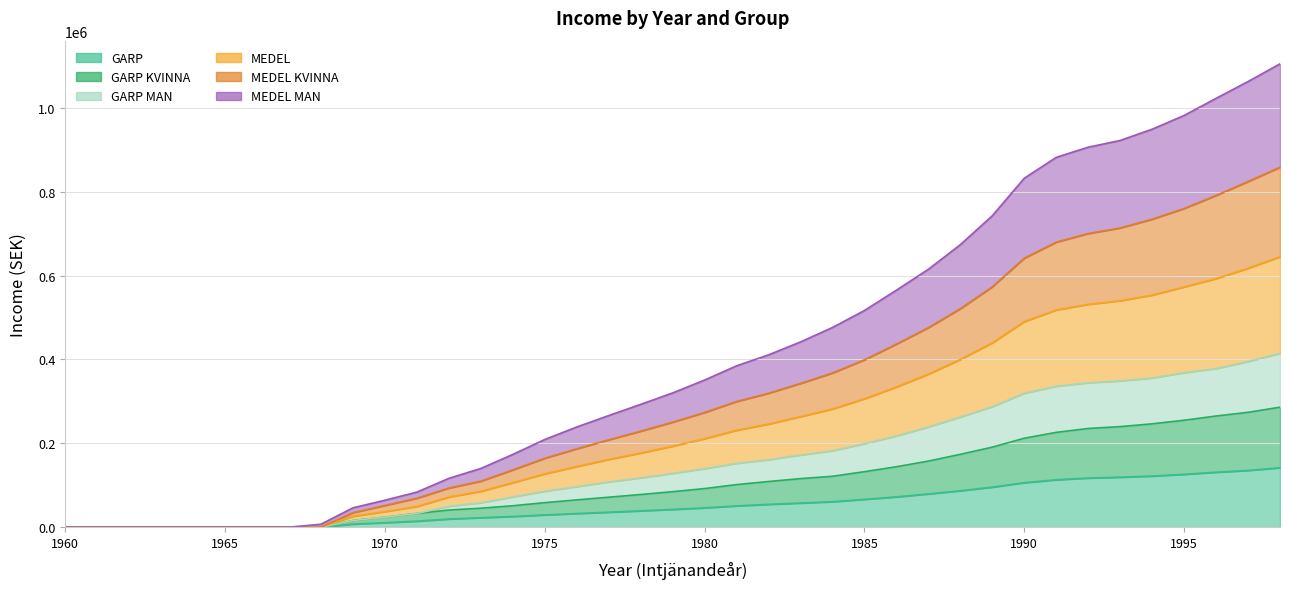

True or false: MEDEL KVINNA and GARP KVINNA cross at least once.

False